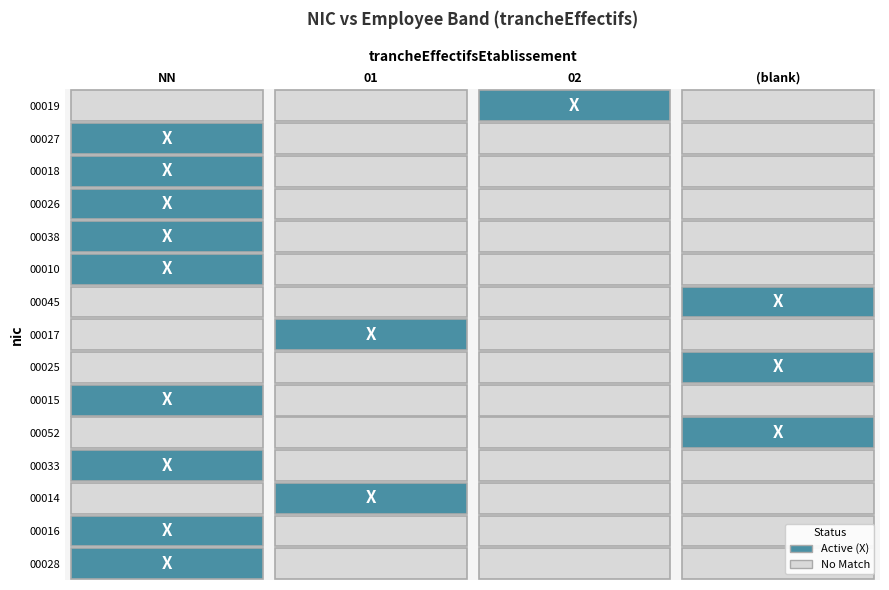

Which series has the widest spread of values?

00019